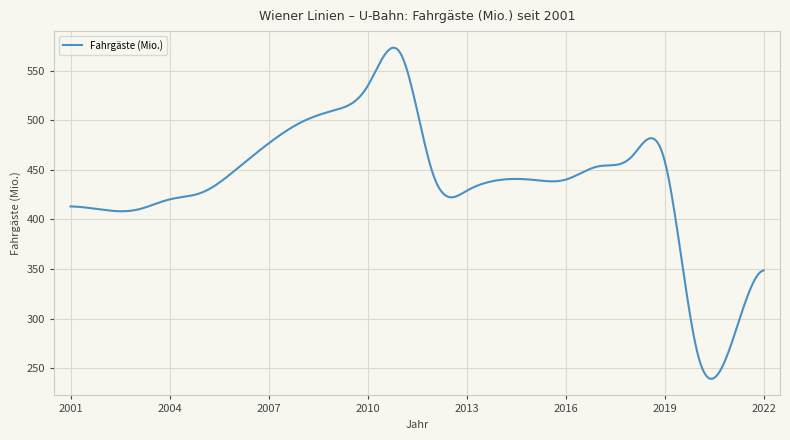

What is the minimum value shown in the chart?

239.1